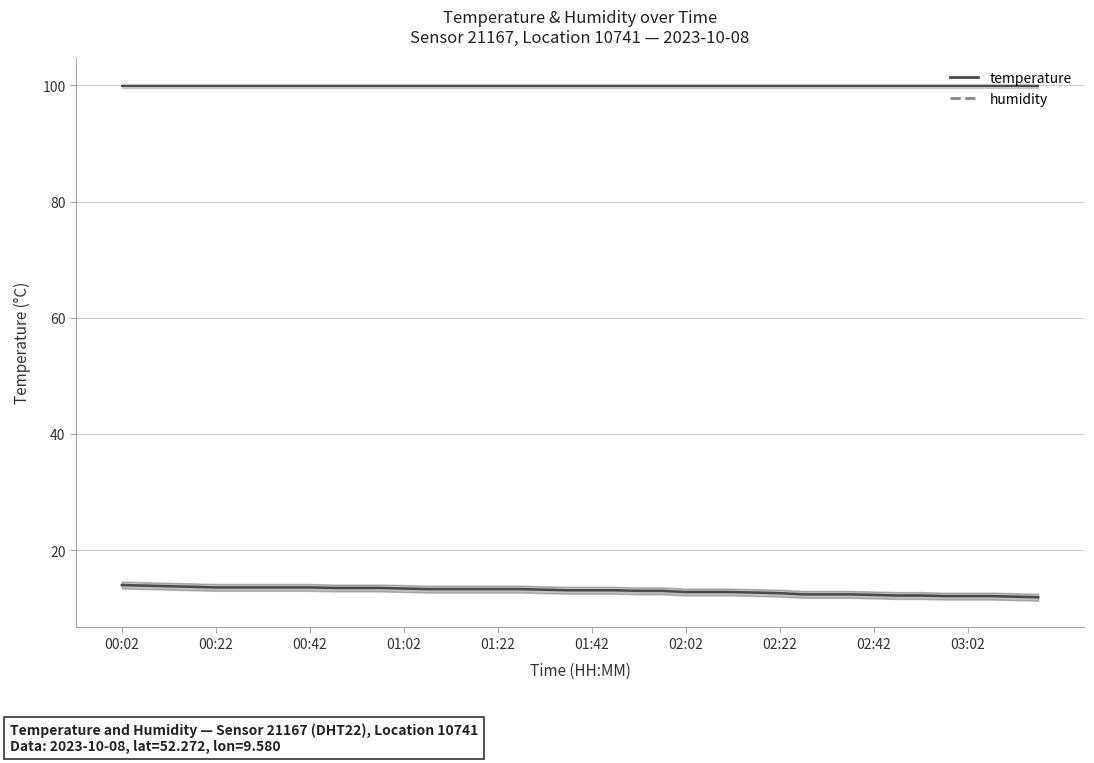

What position from the right is 13?

27